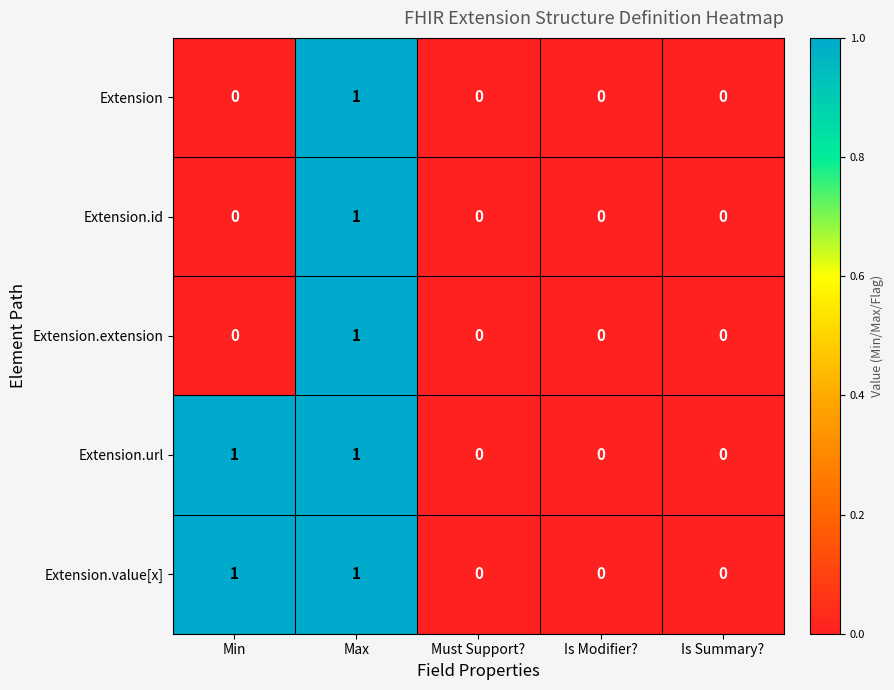

How many values in Extension.value[x] are above zero?

2